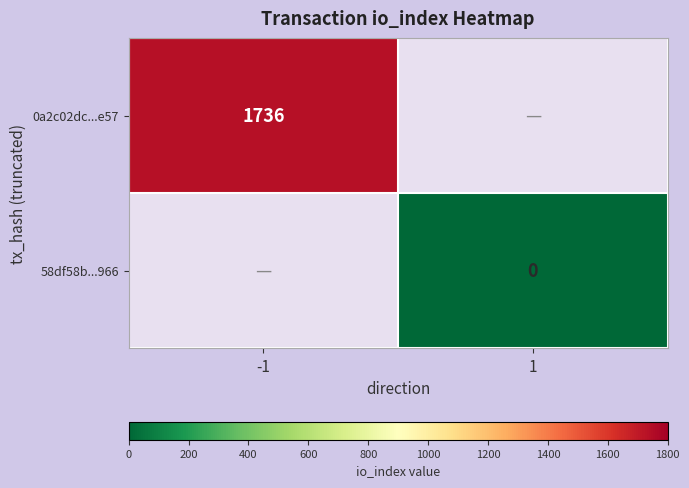

True or false: 0a2c02dc...e57 has a value of 623 at -1.

False